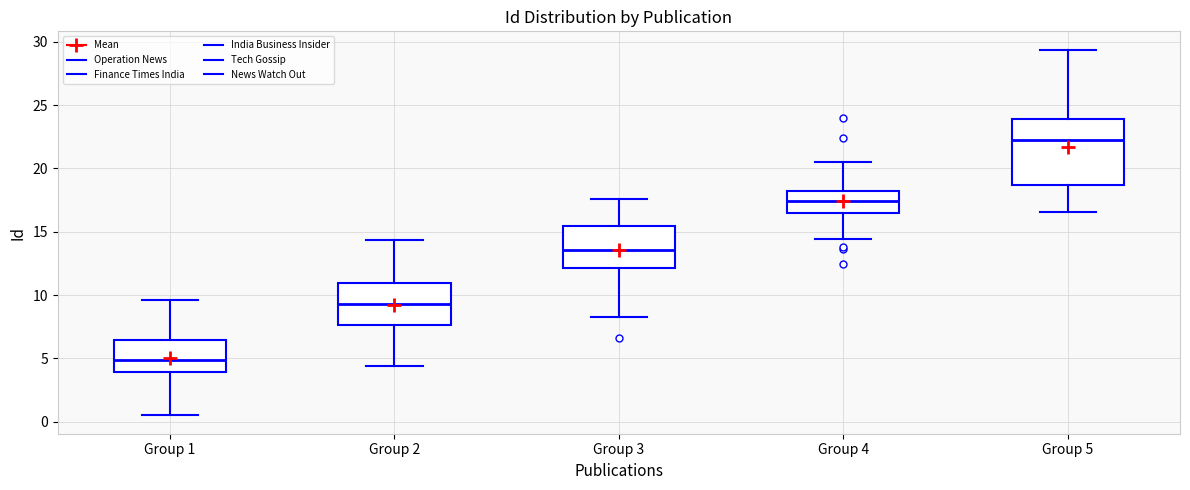

Reading left to right, read every box against the y-axis: the position of its median line, the range the box covers, and the ends of its whiskers. The values are not printed on the chart, so give them approximately, as read against the axis.

Group 1: median 5.0, box 4.0 to 6.5, whiskers 0.5 to 9.5
Group 2: median 9.5, box 7.5 to 11.0, whiskers 4.5 to 14.5
Group 3: median 13.5, box 12.0 to 15.5, whiskers 8.5 to 17.5
Group 4: median 17.5, box 16.5 to 18.5, whiskers 14.5 to 20.5
Group 5: median 22.5, box 18.5 to 24.0, whiskers 16.5 to 29.5